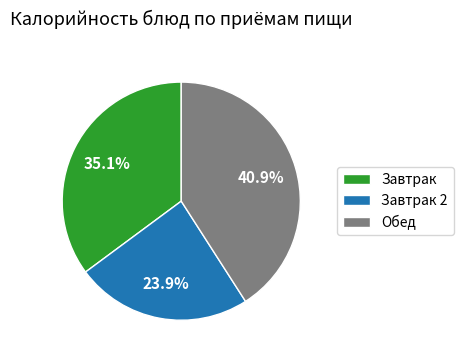

Is there a majority slice in this chart?

No